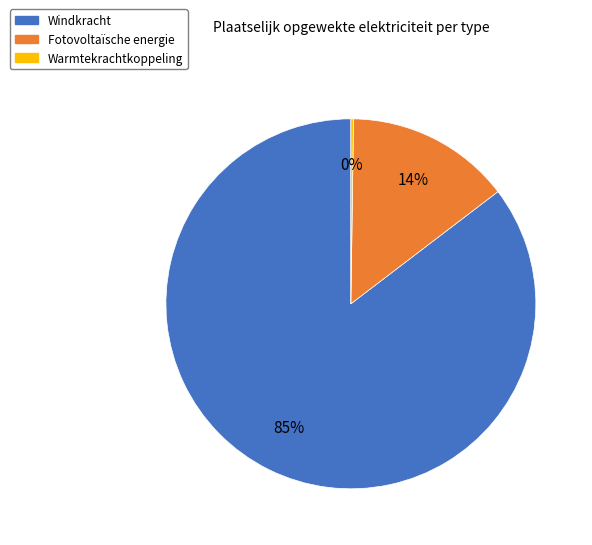

Is there a majority slice in this chart?

Yes